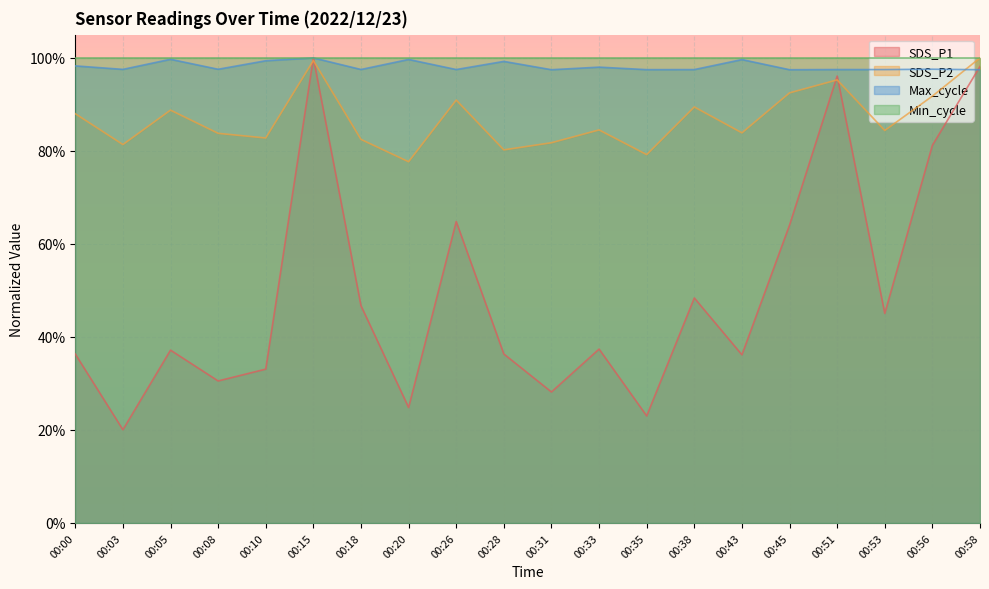

Where do SDS_P2 and SDS_P1 first cross each other?

00:10 and 00:15